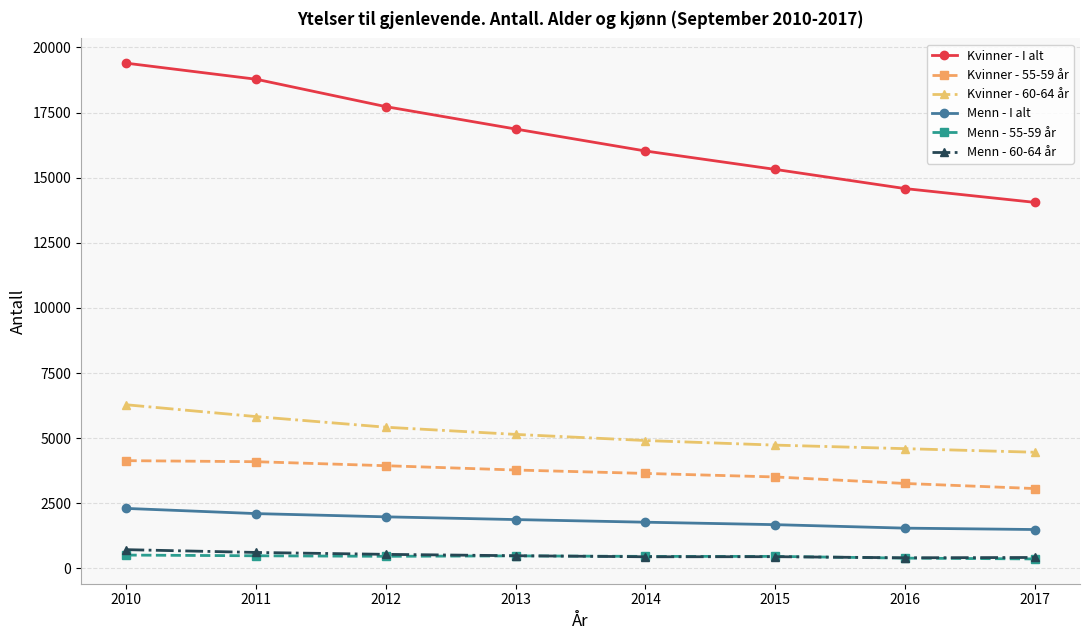

At which category is the sum across all series the highest?

2010